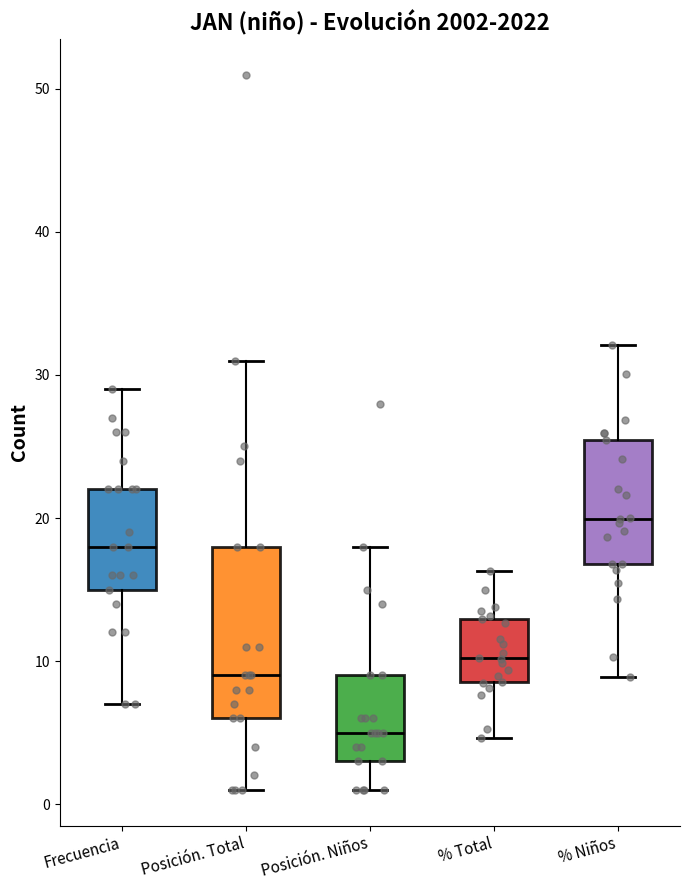

Where is the lower edge of the box for Posición. Total on the y-axis? The values are not printed on the chart, so give them approximately, as read against the axis.

6